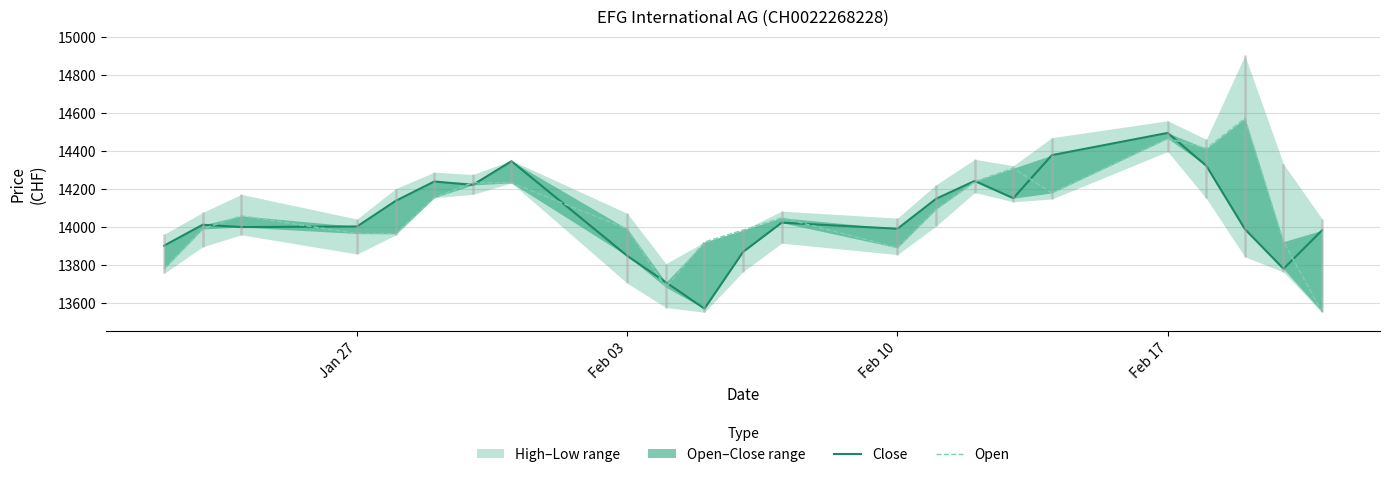

The value of Close at Feb 10 is 4765. True or false?

False